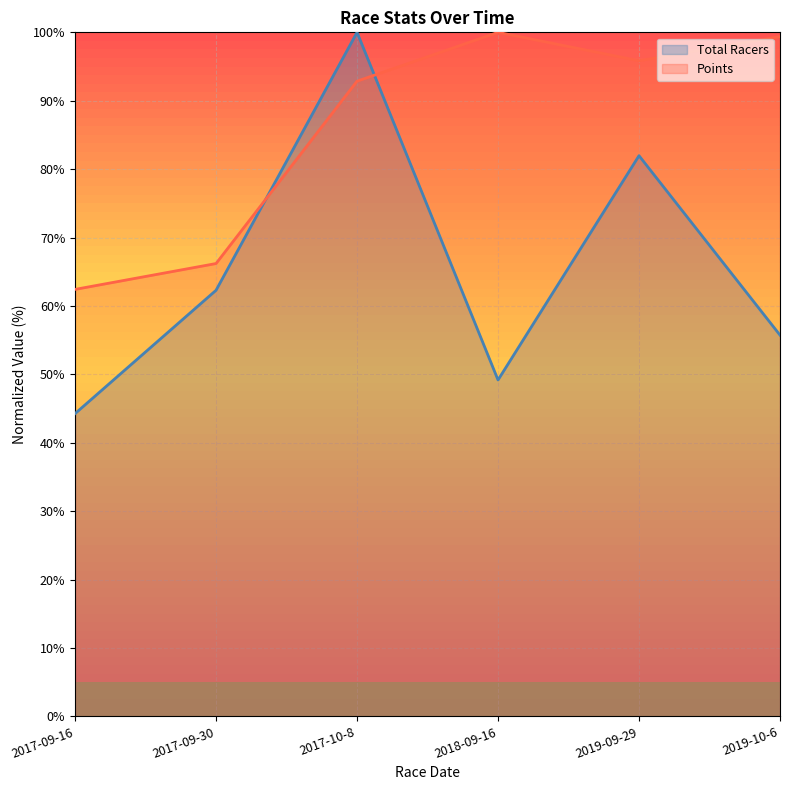

What are all the series names shown in the legend?

Total Racers, Points